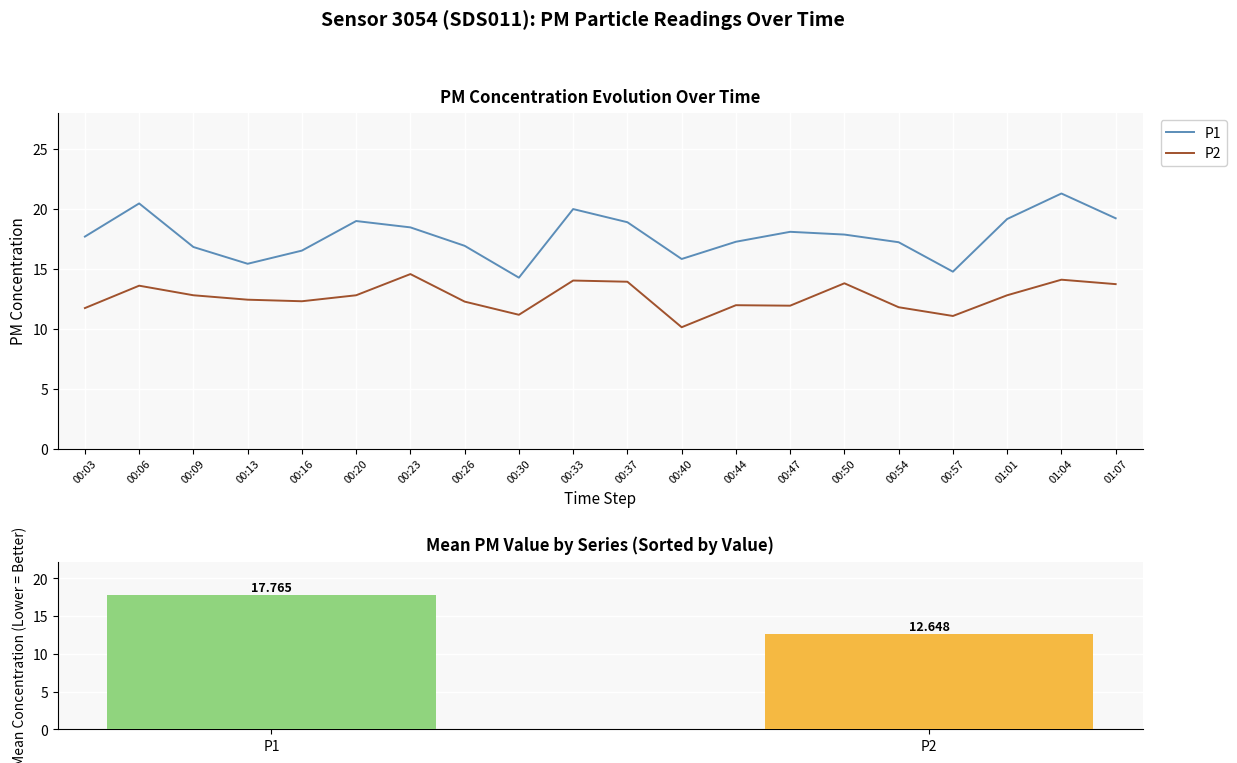

Reading left to right, what are all the values shown in this chart?

P1: 17.7	20.5	16.8	15.4	16.5	19.0	18.5	16.9	14.3	20.0	18.9	15.8	17.3	18.1	17.9	17.2	14.8	19.2	21.3	19.2
P2: 11.7	13.6	12.8	12.4	12.3	12.8	14.6	12.3	11.2	14.0	13.9	10.1	12.0	11.9	13.8	11.8	11.1	12.8	14.1	13.7